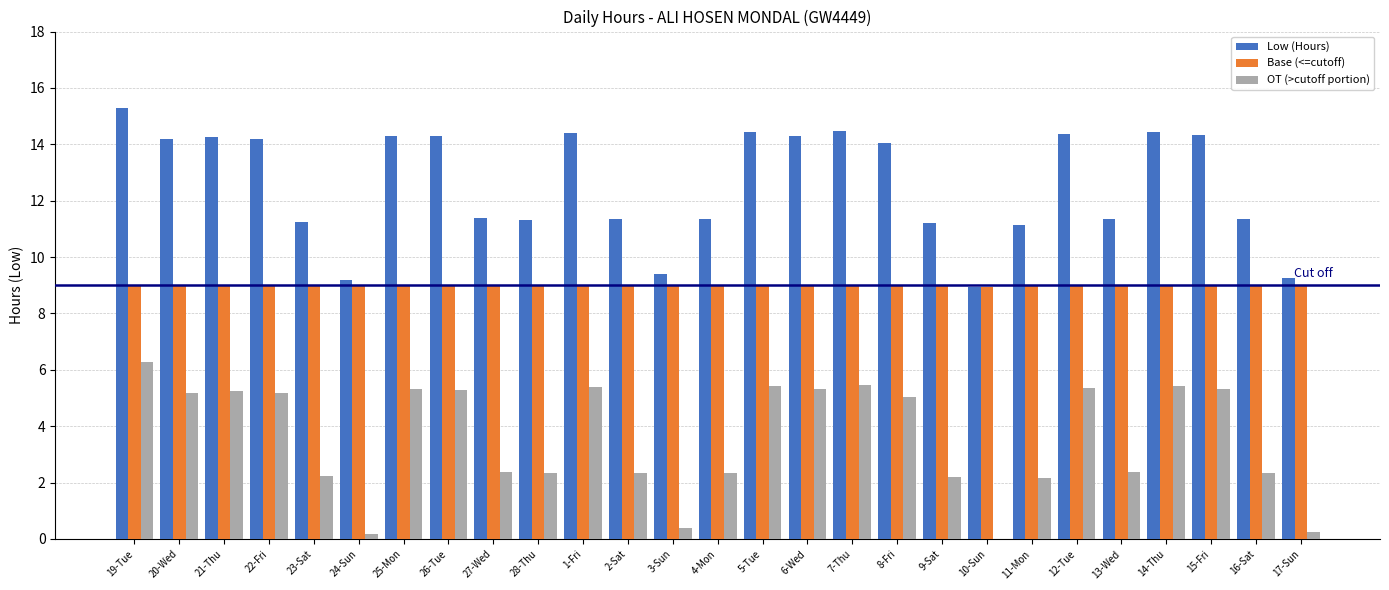

What is the maximum value for Low (Hours)?

15.3